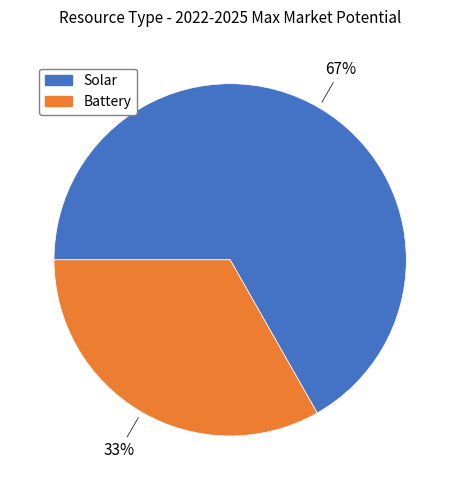

How many slices are in this pie chart?

2